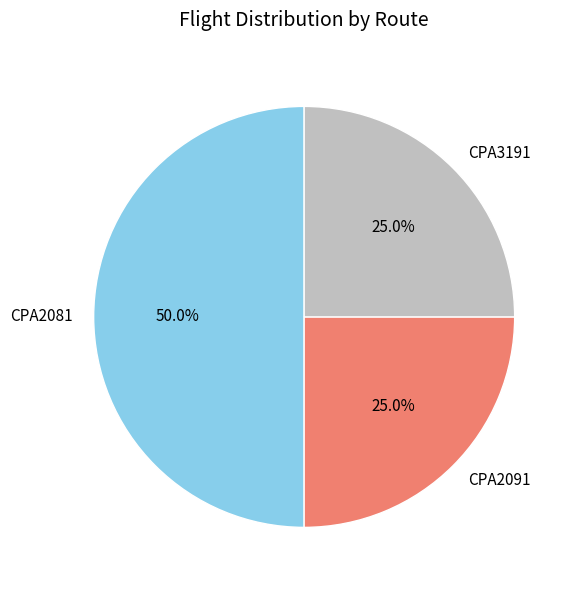

To the nearest percent, what percentage of the pie is CPA2091?

25%